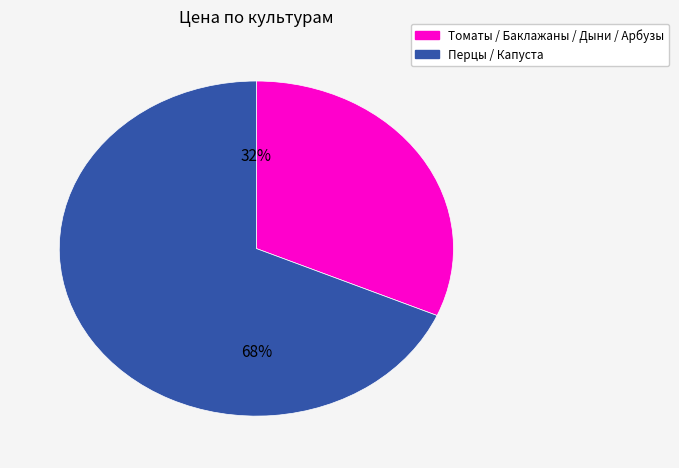

Does any single category account for the majority?

Yes